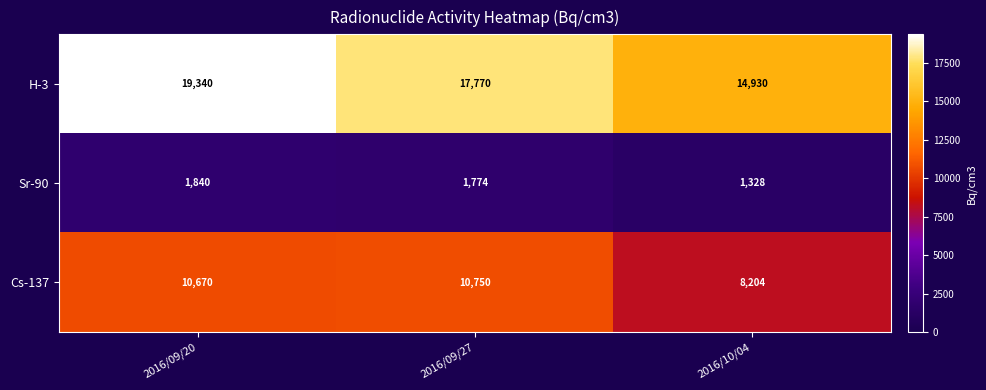

Count the number of categories in the chart.

3